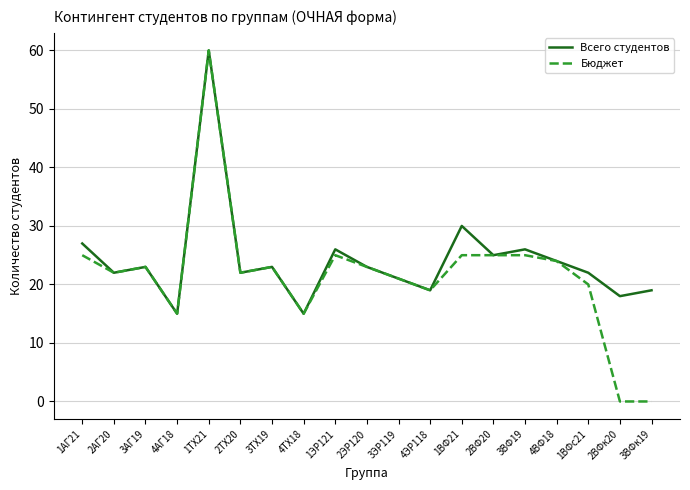

At 3ВФк19, list the series in order from smallest to largest.

Бюджет, Всего студентов